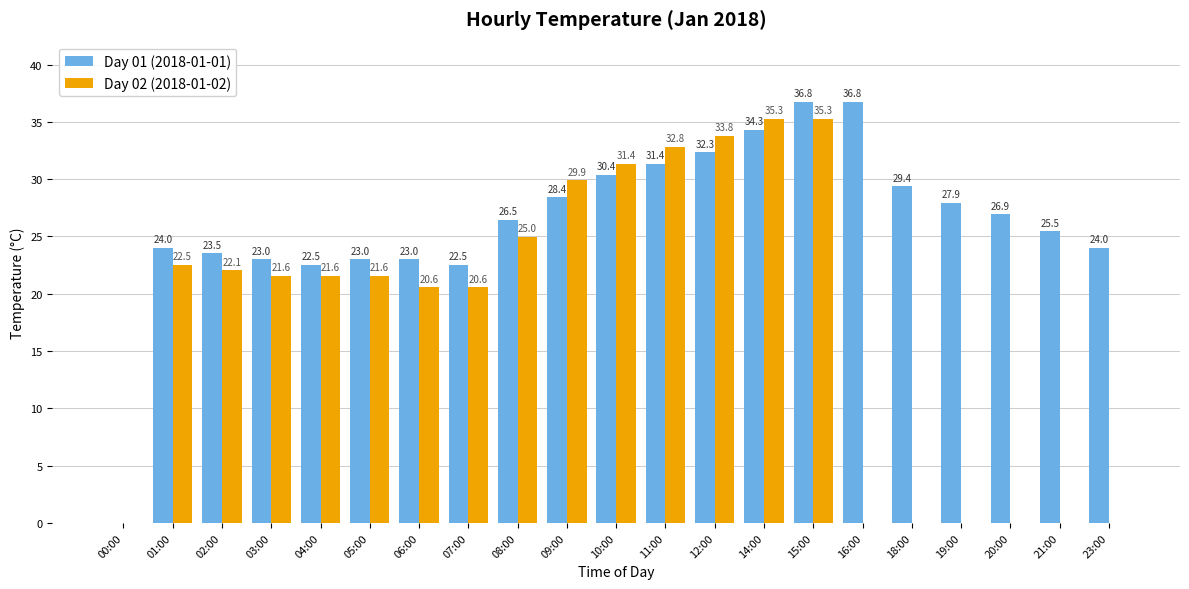

What is the approximate value of Day 01 (2018-01-01) at 23:00?

24.0